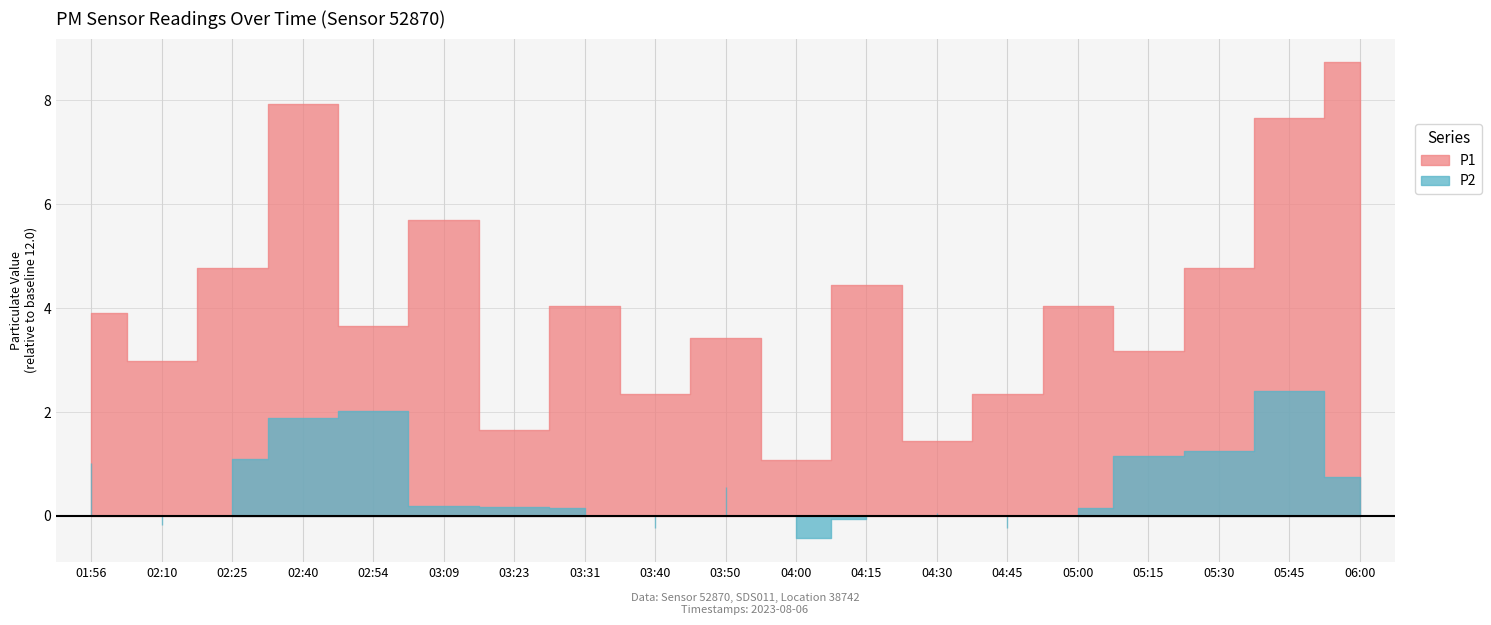

What is the value of the P2 point at the 14th from the left?

11.8